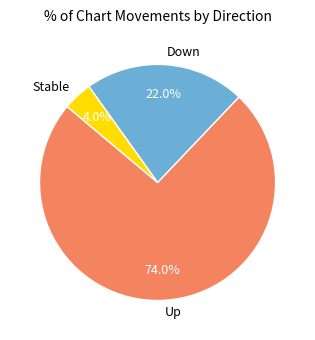

What is the largest slice in the pie chart?

Up